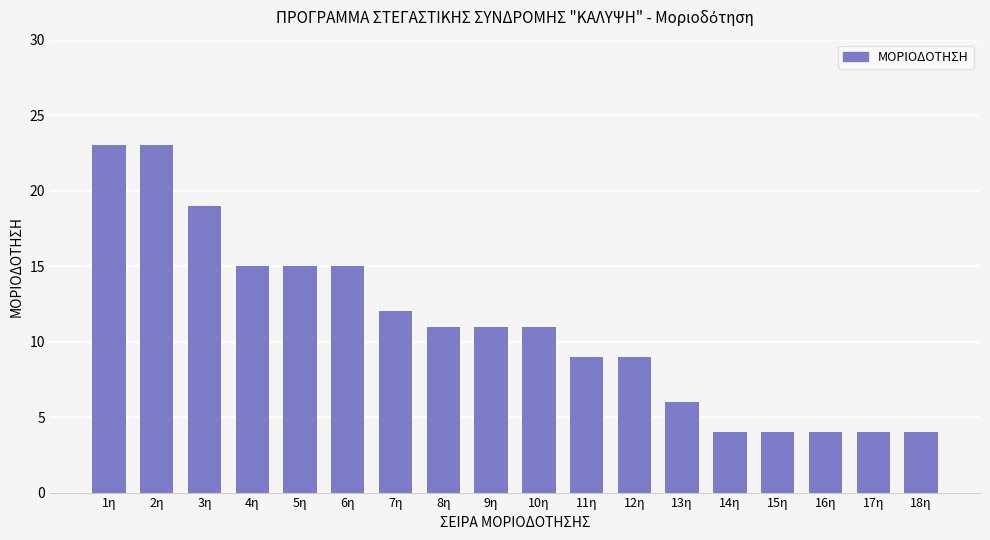

Between 12η and 4η, which is larger?

4η